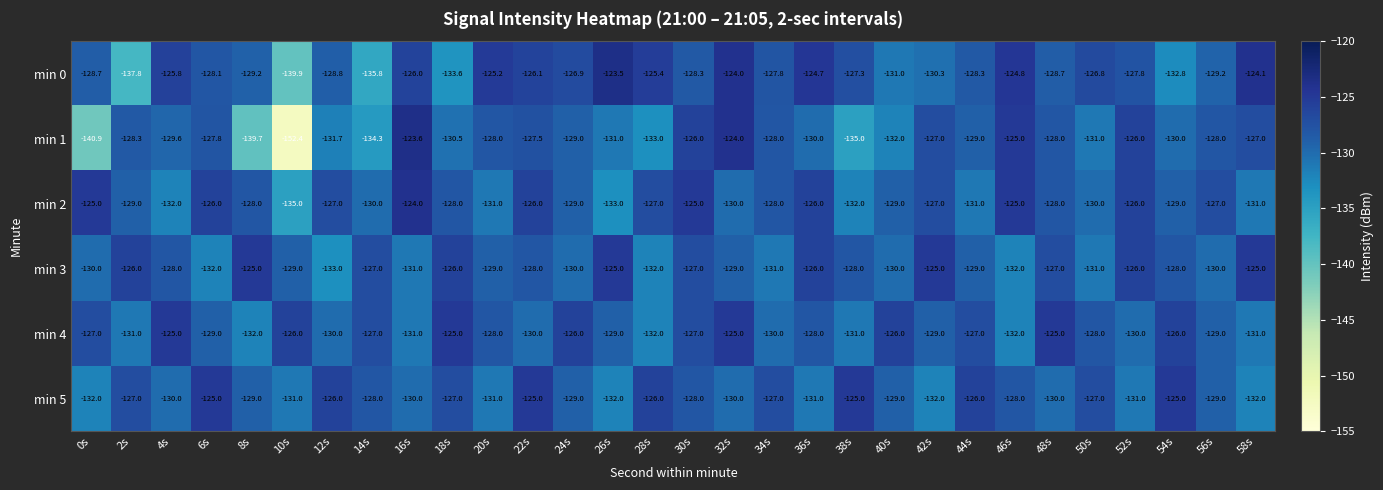

What is the total value across all series at 30s?

-761.3